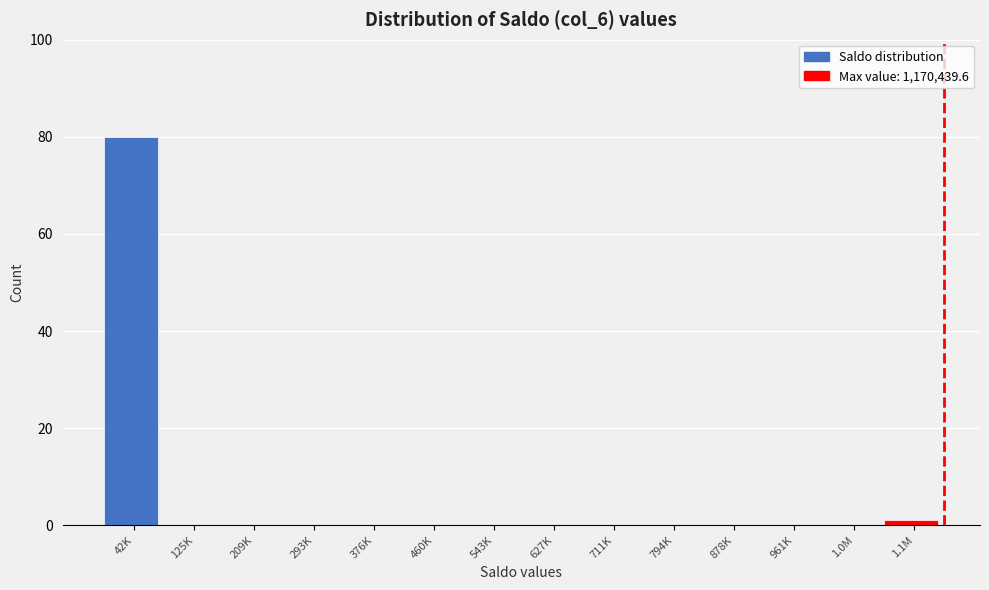

Reading left to right, list all the values displayed in this chart.

42K=80	125K=0	209K=0	293K=0	376K=0	460K=0	543K=0	627K=0	711K=0	794K=0	878K=0	961K=0	1.0M=0	1.1M=1